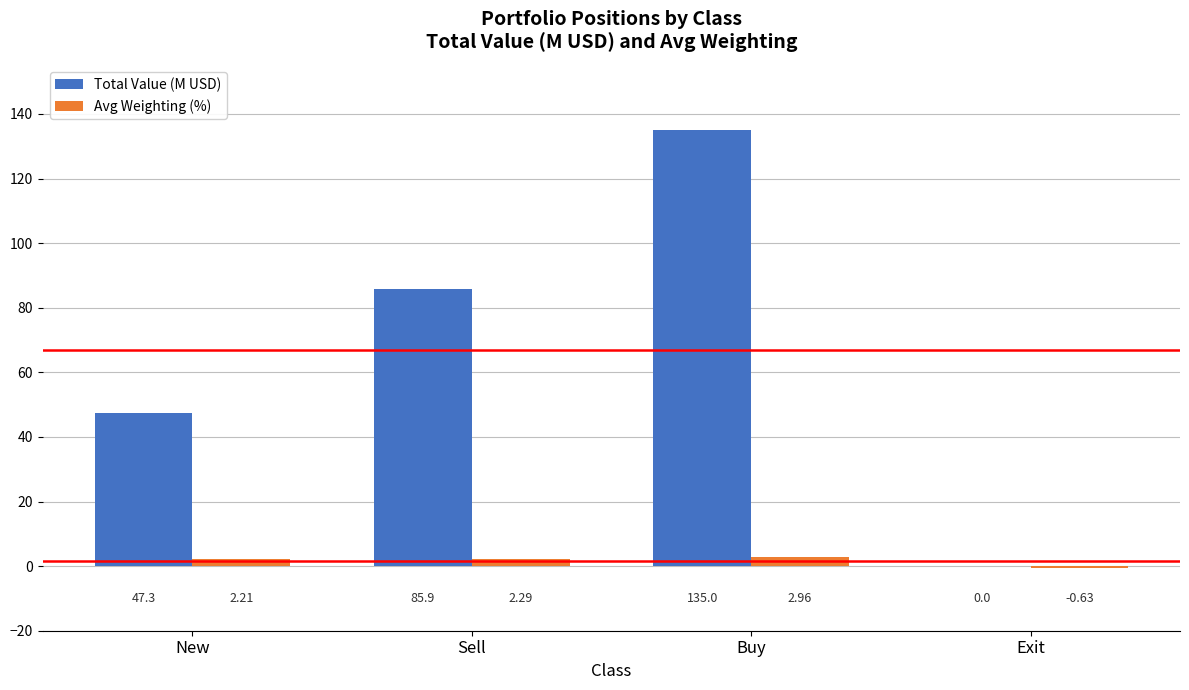

At which category does the chart reach its peak across all series?

Buy